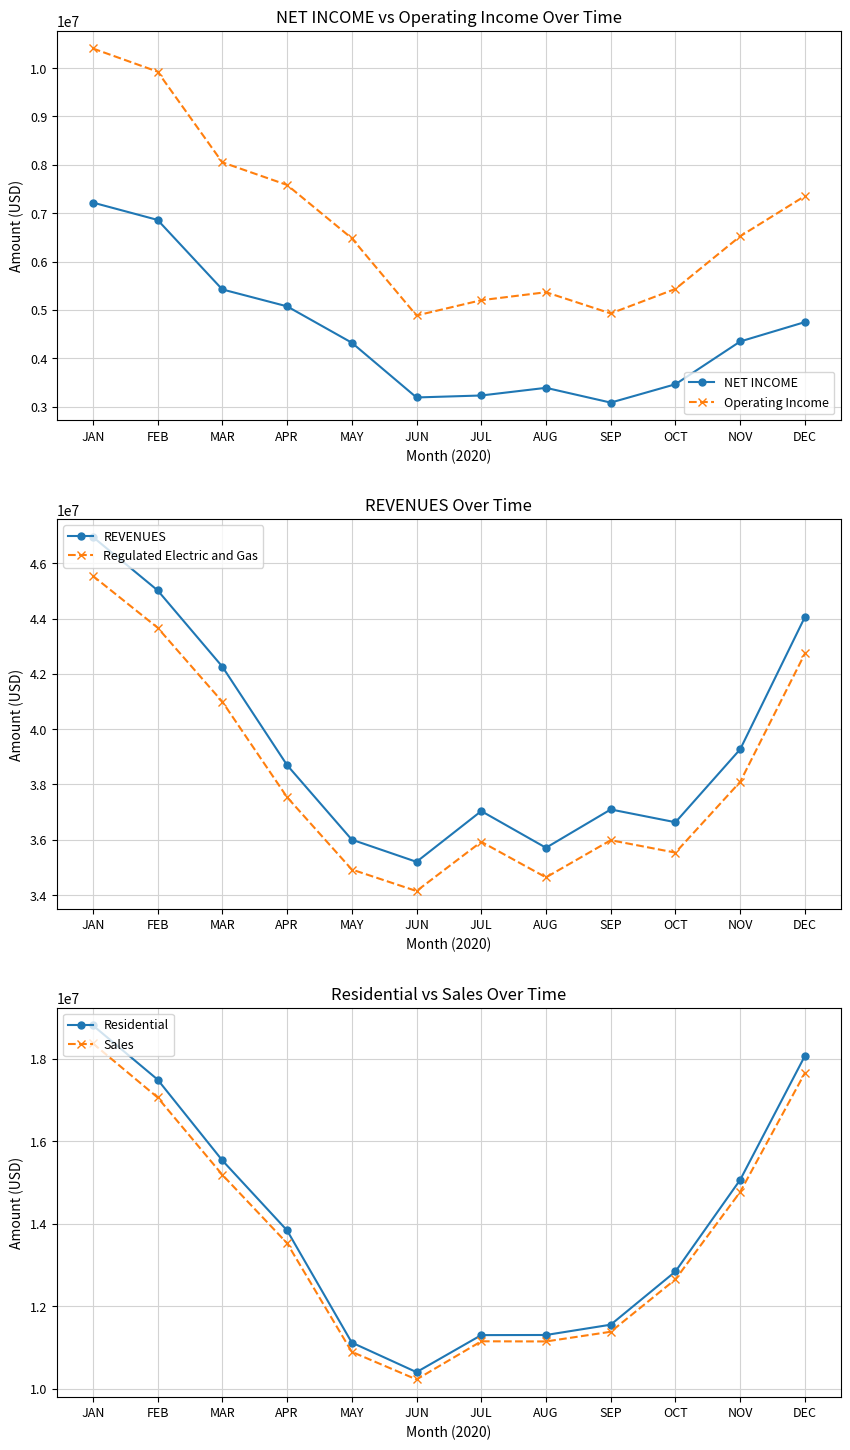

Reading left to right, what are all the values shown in this chart?

NET INCOME: JAN=7218470.8	FEB=6860289.2	MAR=5423491.4	APR=5074199.5	MAY=4322500.1	JUN=3190713.3	JUL=3231455.1	AUG=3389786.8	SEP=3084450.1	OCT=3464196.9	NOV=4347984.7	DEC=4748815.8
Operating Income: JAN=10403193.1	FEB=9924662.3	MAR=8050393.4	APR=7583031.5	MAY=6481155.9	JUN=4884697.4	JUL=5200644.8	AUG=5365719.7	SEP=4927221.0	OCT=5433855.6	NOV=6522709.4	DEC=7354376.2
REVENUES: JAN=46953378.1	FEB=45022126.8	MAR=42261973.6	APR=38700708.3	MAY=36002577.1	JUN=35200064.3	JUL=37035724.2	AUG=35708562.4	SEP=37094936.4	OCT=36632099.4	NOV=39272524.7	DEC=44059544.8
Regulated Electric and Gas: JAN=45544776.7	FEB=43671463.0	MAR=40994114.4	APR=37539687.0	MAY=34922499.8	JUN=34144062.4	JUL=35924652.5	AUG=34637305.5	SEP=35982088.3	OCT=35533136.4	NOV=38094348.9	DEC=42737758.4
Residential: JAN=18809344.7	FEB=17495909.6	MAR=15537213.4	APR=13840862.3	MAY=11122137.3	JUN=10405479.1	JUL=11302925.2	AUG=11305808.0	SEP=11555562.0	OCT=12845012.4	NOV=15066981.5	DEC=18070855.6
Sales: JAN=18372279.6	FEB=17062637.1	MAR=15188615.1	APR=13531130.8	MAY=10897275.4	JUN=10228407.8	JUL=11152952.4	AUG=11149282.8	SEP=11384055.9	OCT=12654662.7	NOV=14773049.6	DEC=17658510.2